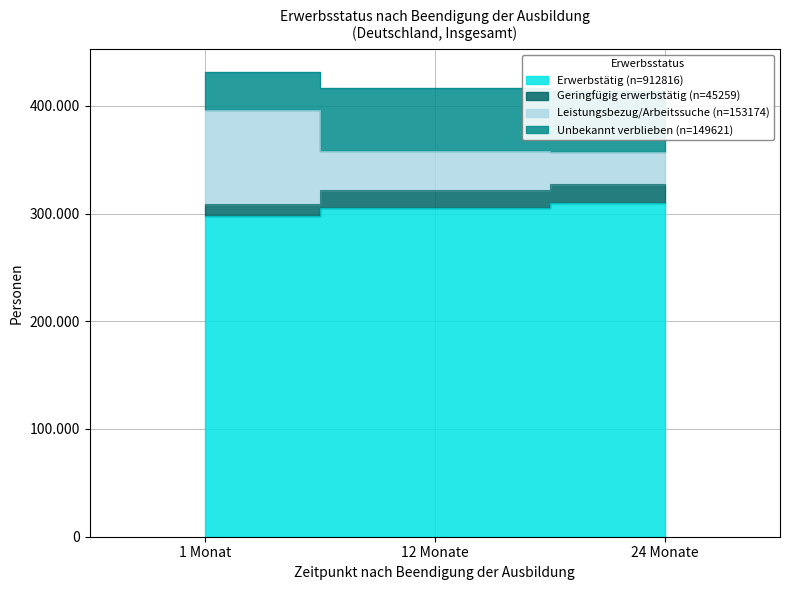

Which category has the highest value in the Leistungsbezug/Arbeitssuche series?

1 Monat